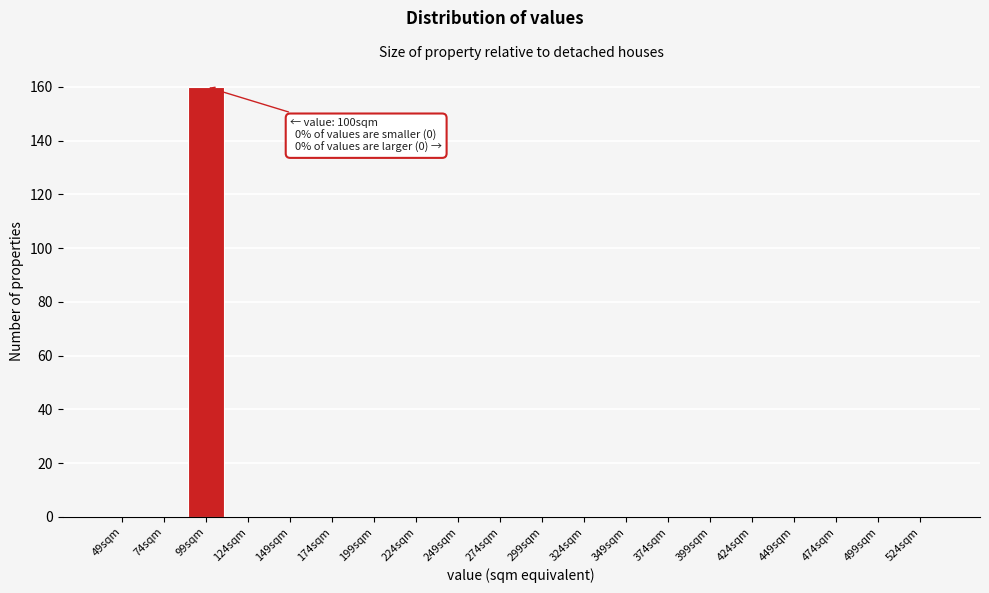

Reading left to right, extract all data points from this chart.

49sqm=0	74sqm=0	99sqm=160	124sqm=0	149sqm=0	174sqm=0	199sqm=0	224sqm=0	249sqm=0	274sqm=0	299sqm=0	324sqm=0	349sqm=0	374sqm=0	399sqm=0	424sqm=0	449sqm=0	474sqm=0	499sqm=0	524sqm=0